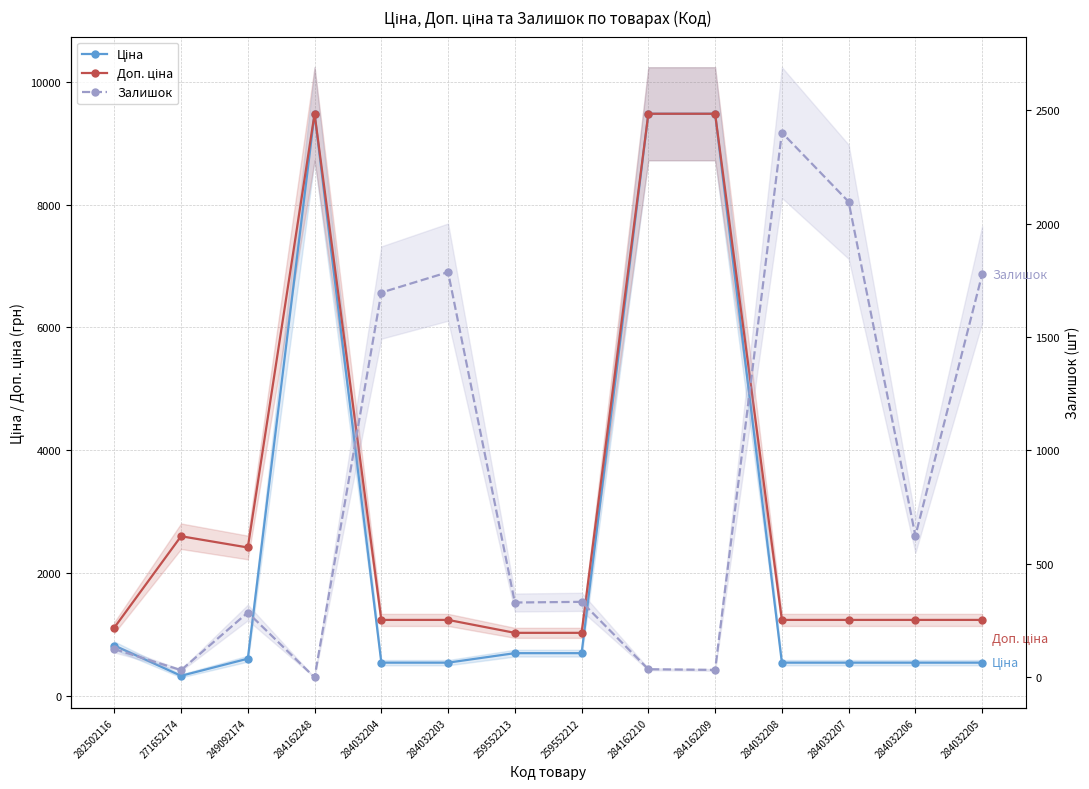

Which series has the widest spread of values?

Ціна